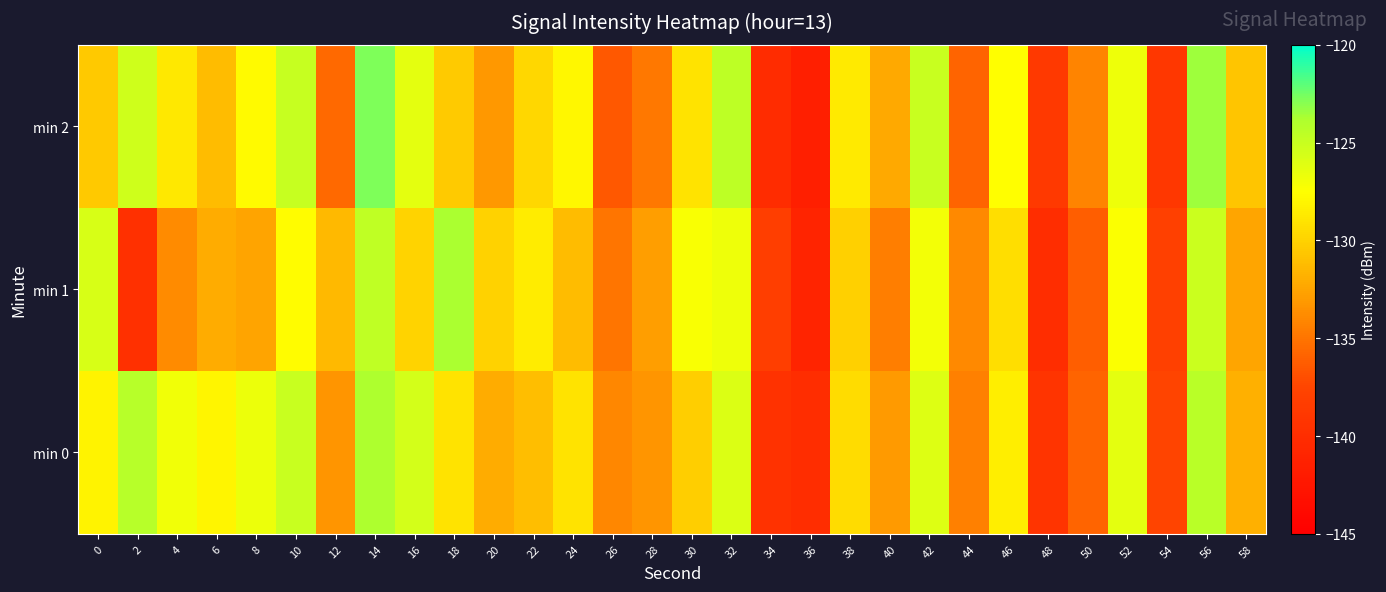

Reading right to left, what are all the values shown in this chart?

min 0: 58=-131.9	56=-124.3	54=-137.6	52=-126.3	50=-135.9	48=-139.3	46=-128.5	44=-134.4	42=-126.0	40=-133.0	38=-129.4	36=-140.1	34=-139.5	32=-125.9	30=-130.2	28=-133.4	26=-134.0	24=-129.1	22=-131.1	20=-132.0	18=-129.0	16=-125.5	14=-123.9	12=-133.3	10=-125.1	8=-126.7	6=-128.0	4=-126.9	2=-124.2	0=-128.2
min 1: 58=-132.5	56=-125.1	54=-138.0	52=-127.4	50=-136.2	48=-140.1	46=-129.3	44=-133.9	42=-127.0	40=-134.5	38=-130.1	36=-141.0	34=-138.2	32=-126.8	30=-127.3	28=-132.8	26=-135.0	24=-131.2	22=-128.5	20=-130.0	18=-123.8	16=-129.9	14=-124.7	12=-131.3	10=-127.6	8=-132.5	6=-132.1	4=-133.8	2=-139.7	0=-125.7
min 2: 58=-130.7	56=-123.5	54=-138.9	52=-126.8	50=-134.2	48=-138.7	46=-127.6	44=-135.9	42=-125.0	40=-132.3	38=-128.6	36=-141.5	34=-140.2	32=-124.5	30=-129.0	28=-134.8	26=-136.5	24=-128.0	22=-129.7	20=-133.1	18=-130.4	16=-126.3	14=-122.8	12=-135.6	10=-124.9	8=-127.8	6=-131.2	4=-128.7	2=-125.3	0=-130.5